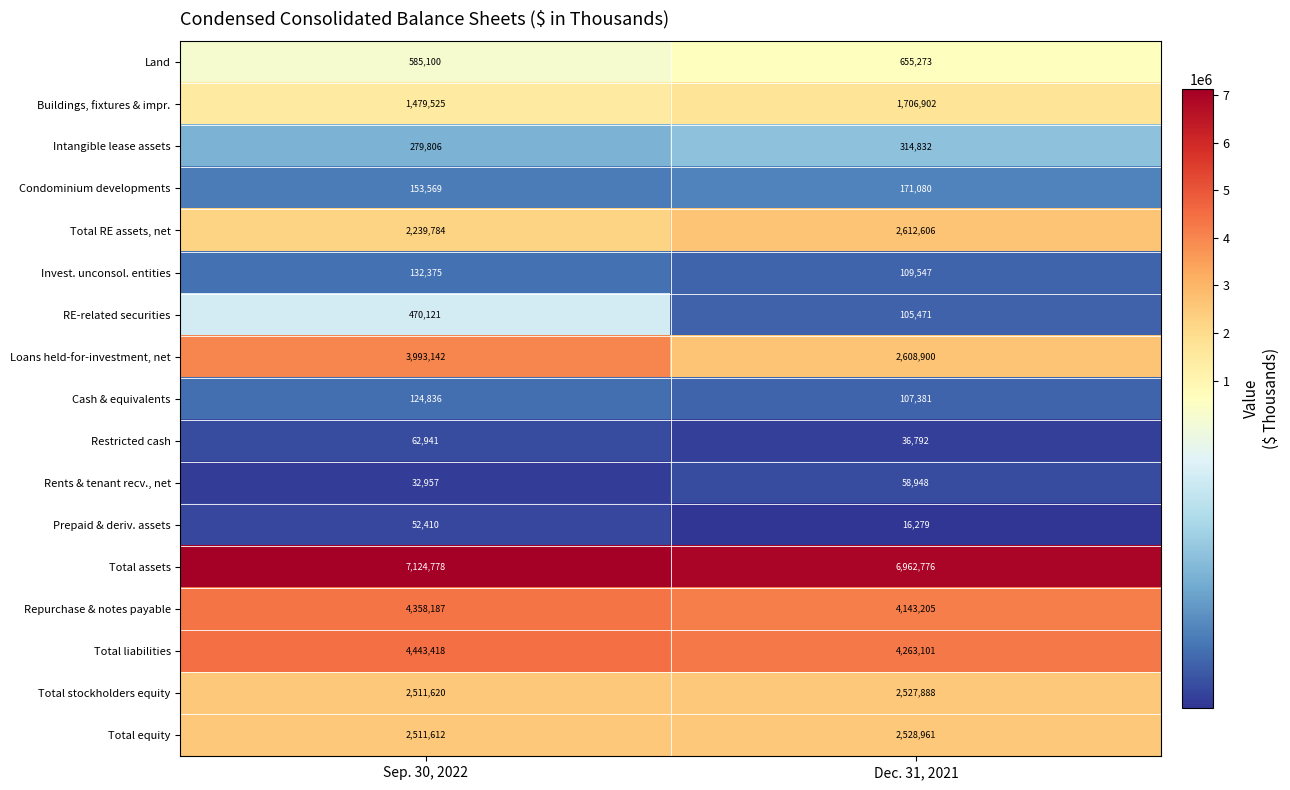

The Intangible lease assets series shows 190261 at Sep. 30, 2022. True or false?

False